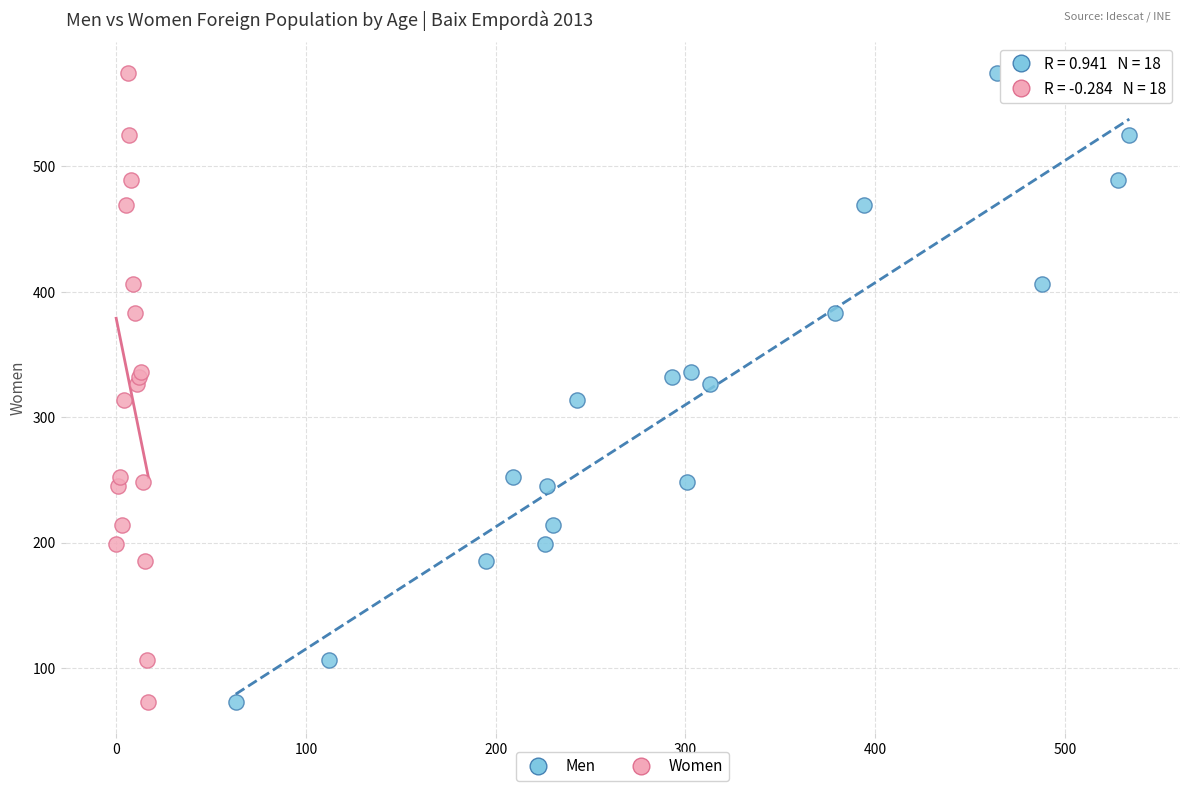

What are all the series names shown in the legend?

Men, Women